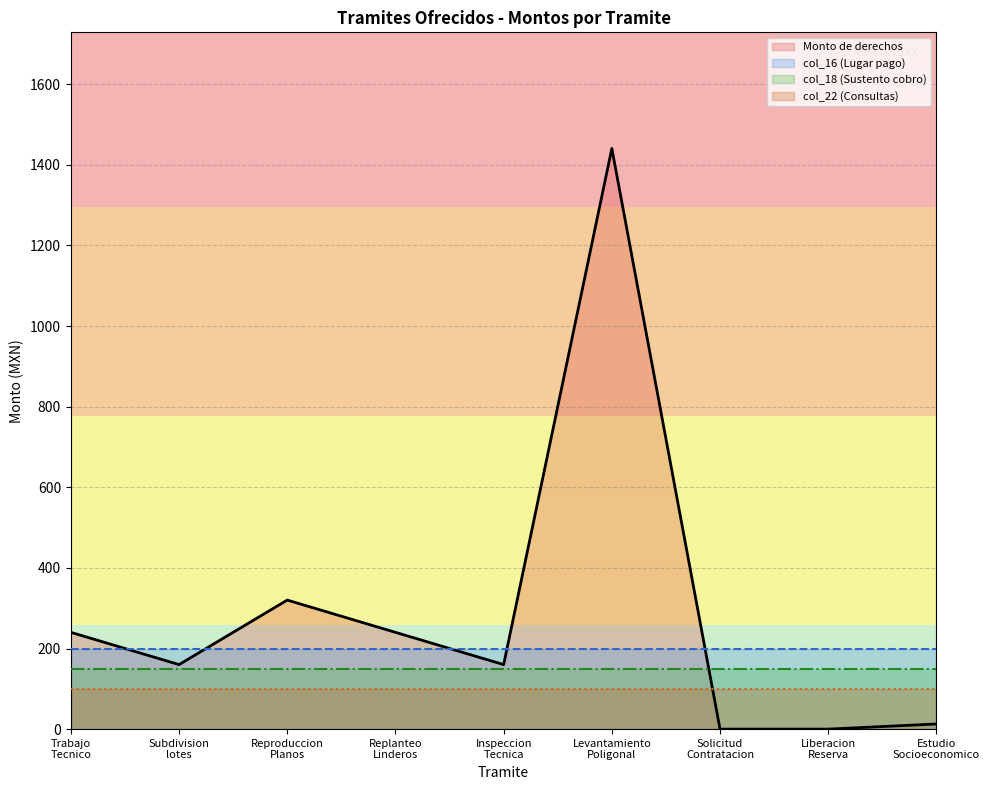

At which label is col_18 (Sustento cobro) closest to 150?

Trabajo
Tecnico